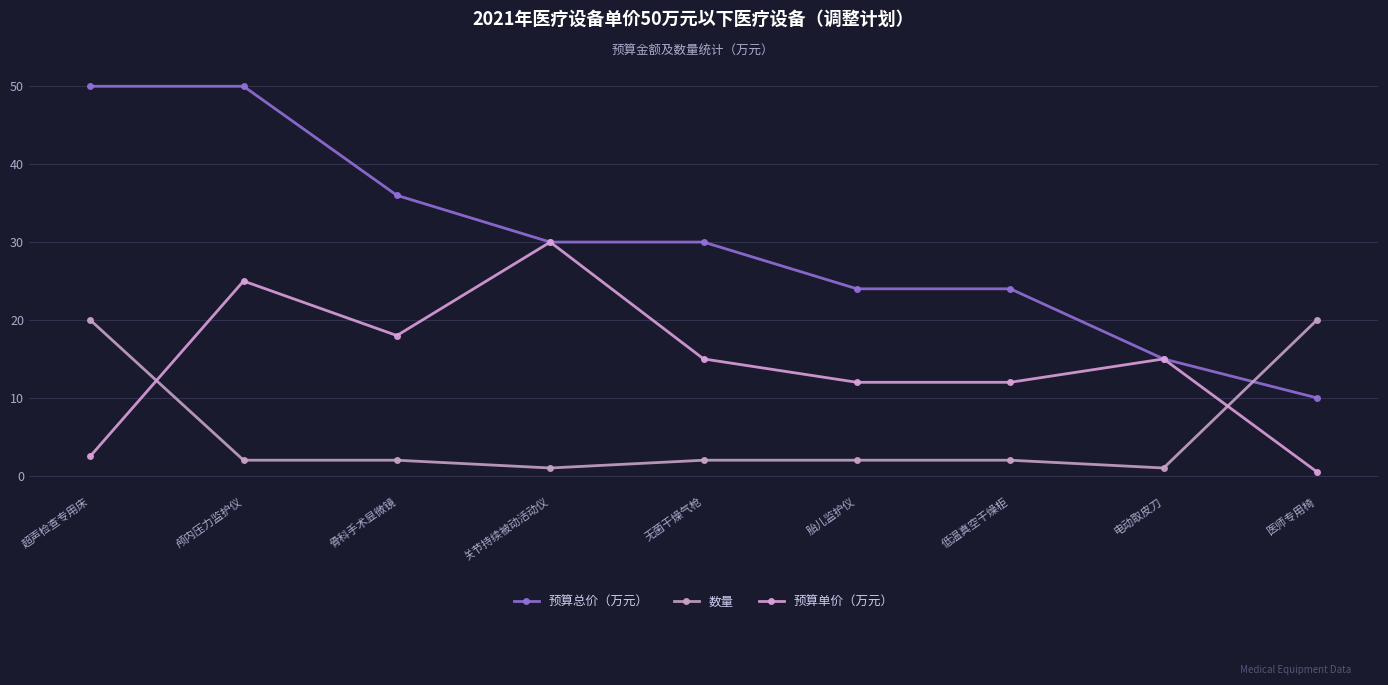

The 预算总价（万元） series shows 44.3 at 关节持续被动活动仪. True or false?

False